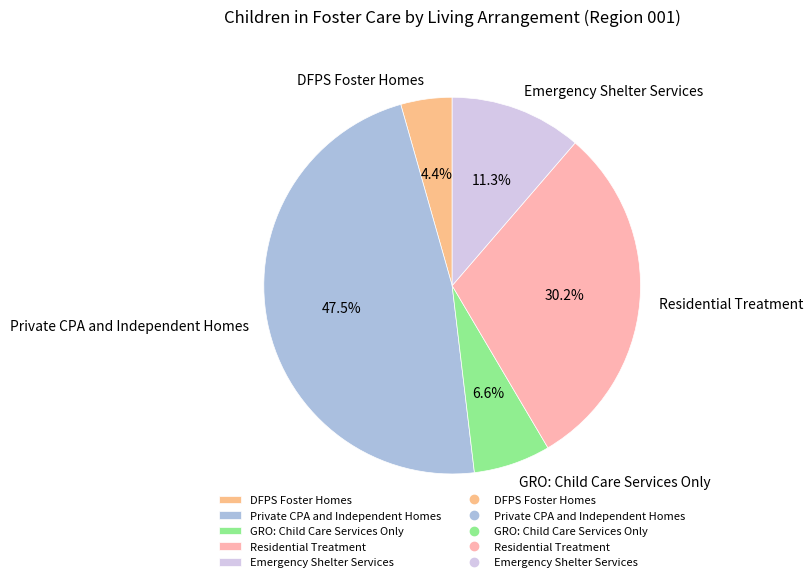

To the nearest percent, what is the difference between the largest and smallest slice percentages?

43%